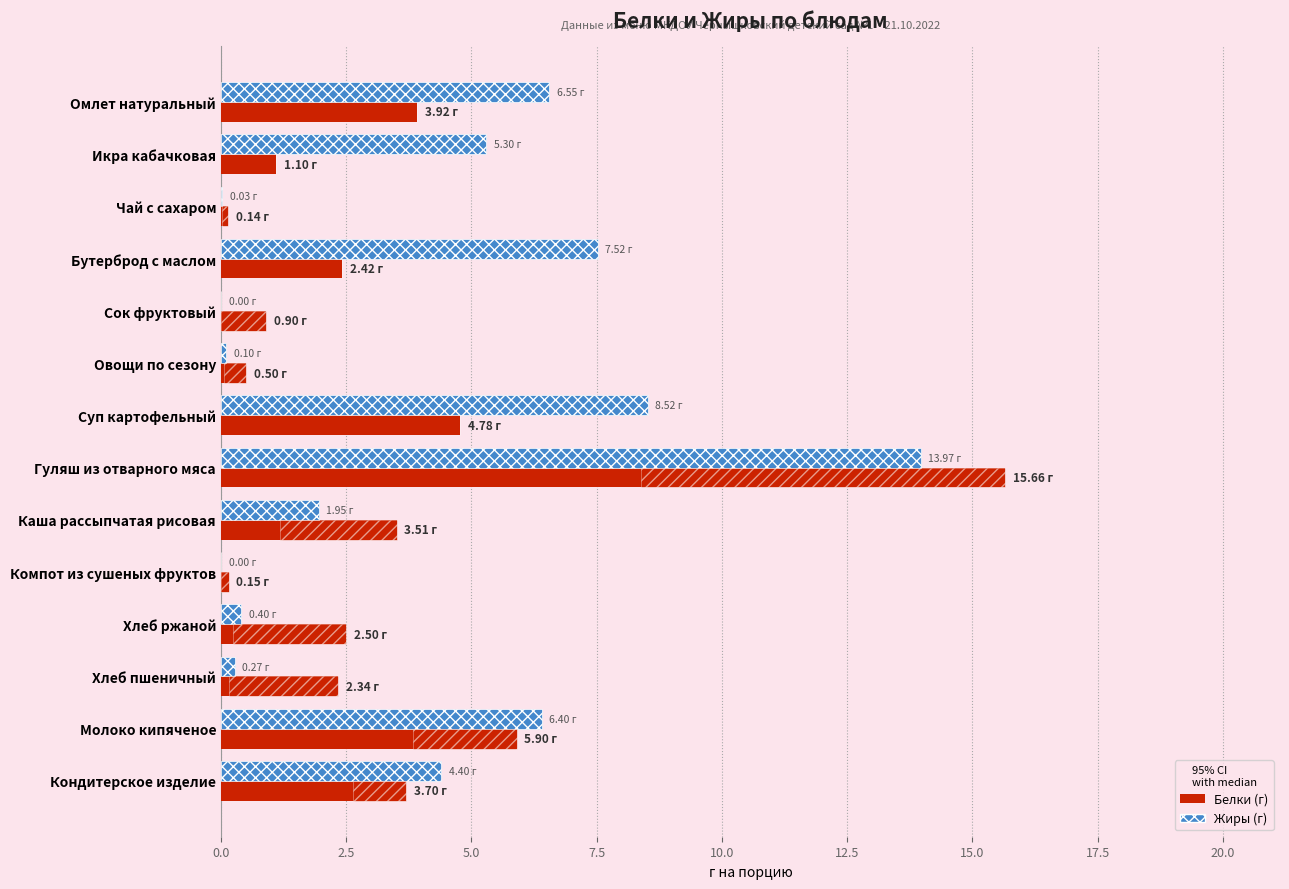

What are all the series names shown in the legend?

Белки, Жиры